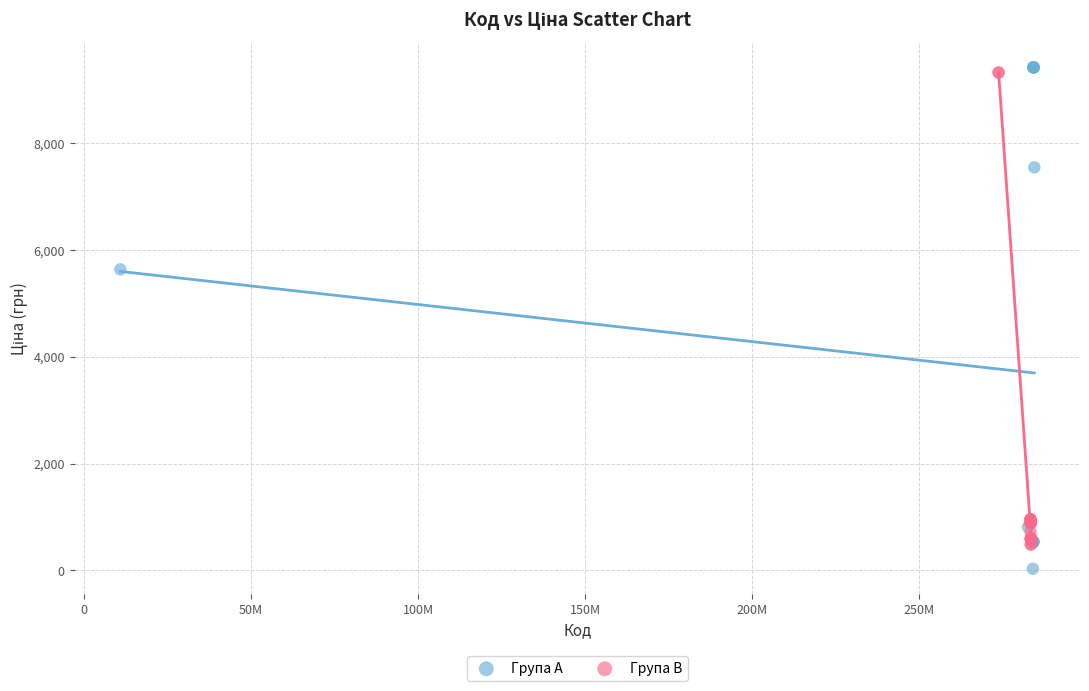

Which series has the widest spread of Y values?

Група A